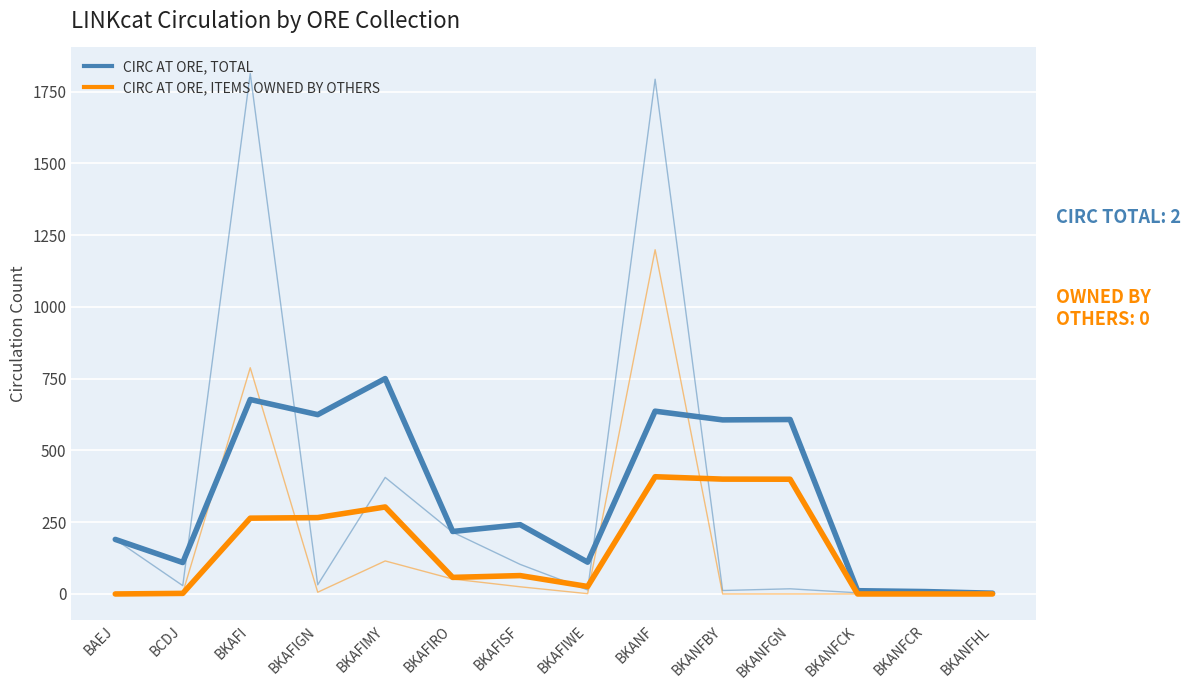

Which series changed the most between BKAFIGN and BKAFIRO?

CIRC AT ORE, TOTAL